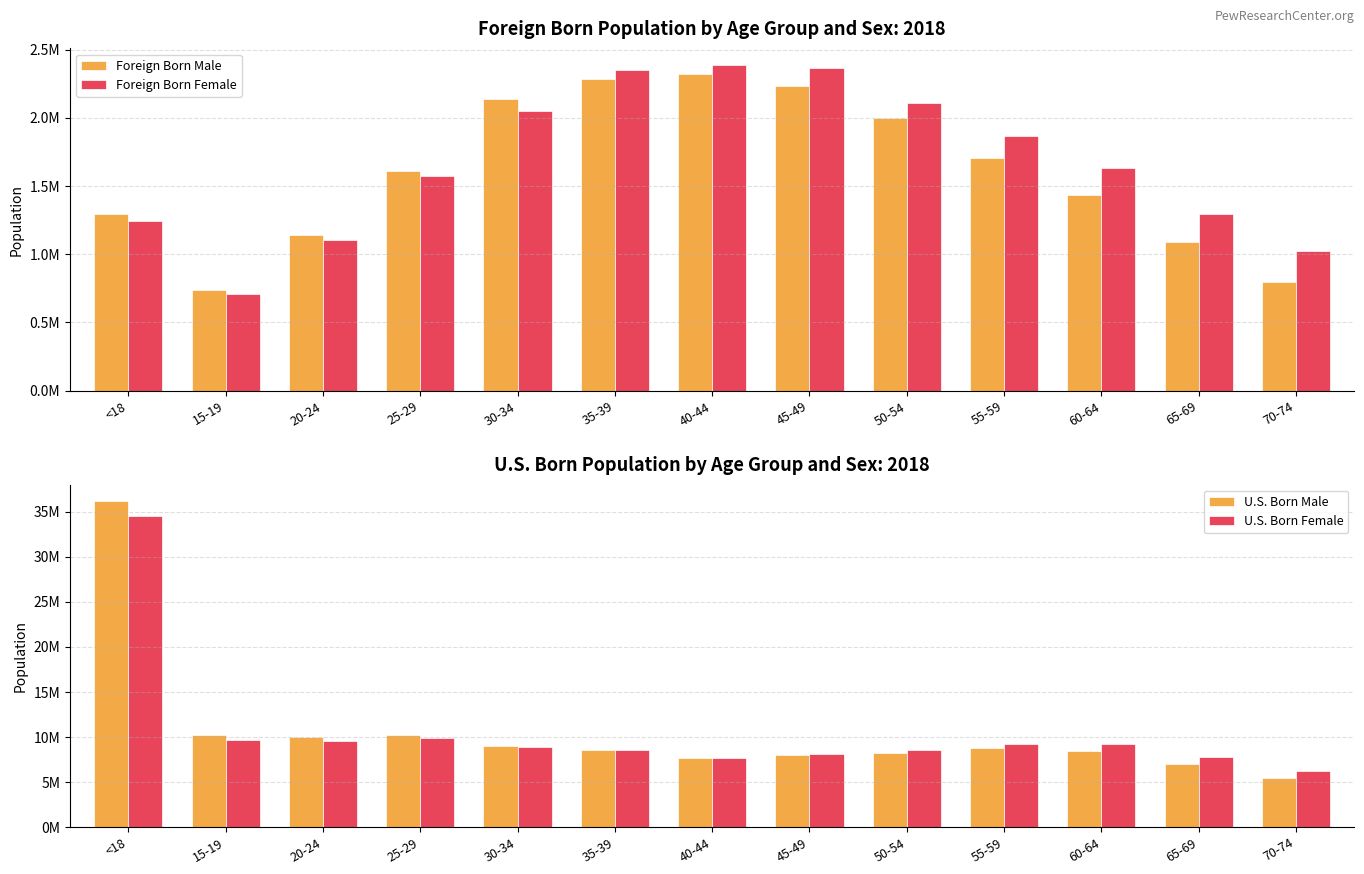

What is the value of the U.S. Born Male bar at the 10th from the left?

8768096